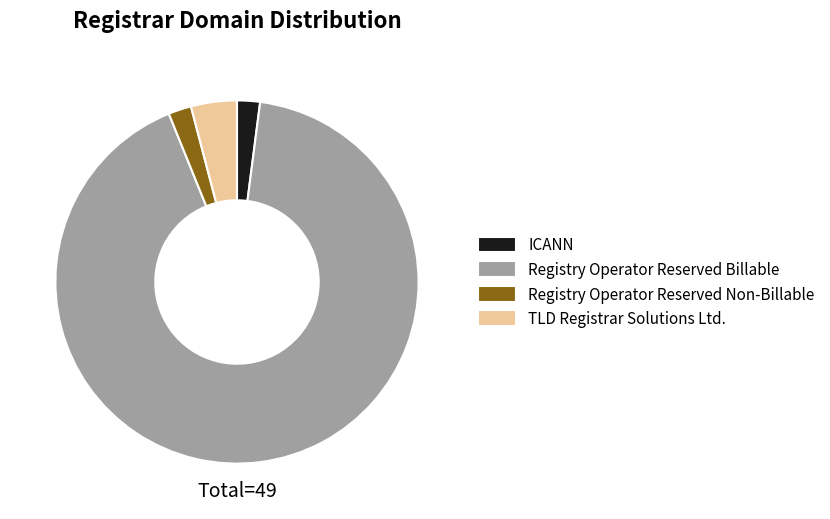

Count the number of slices in the pie.

4